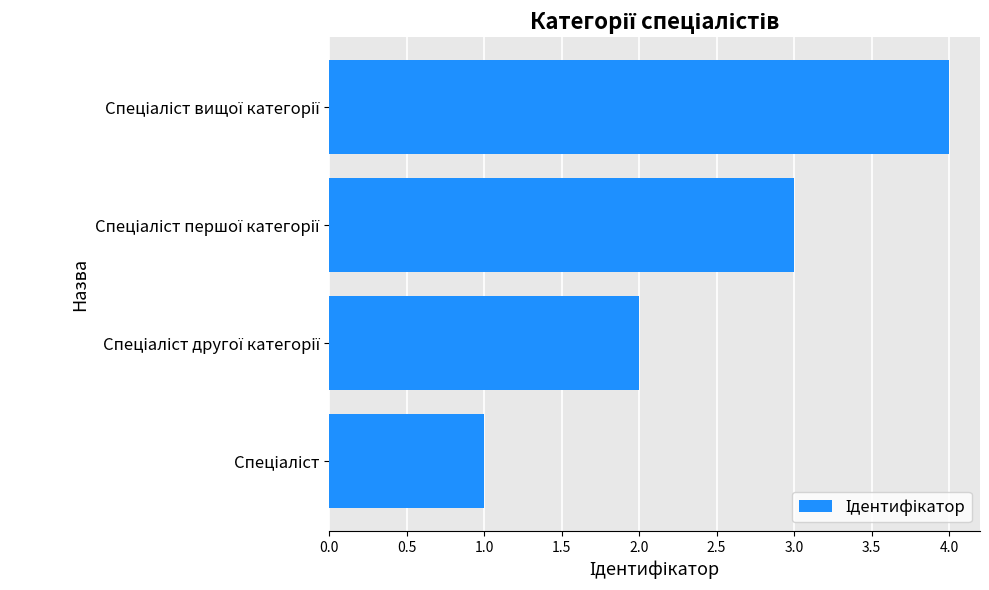

What is the difference between the maximum and minimum values?

3